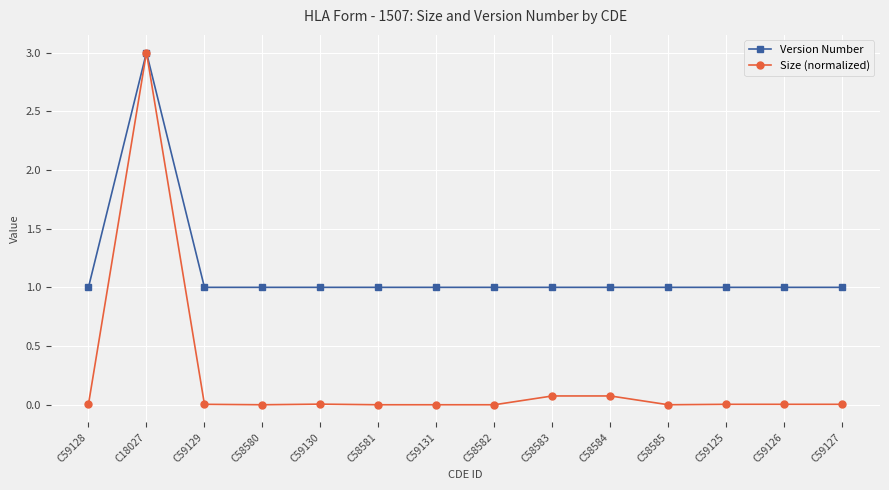

At which category does the chart reach its peak across all series?

C18027